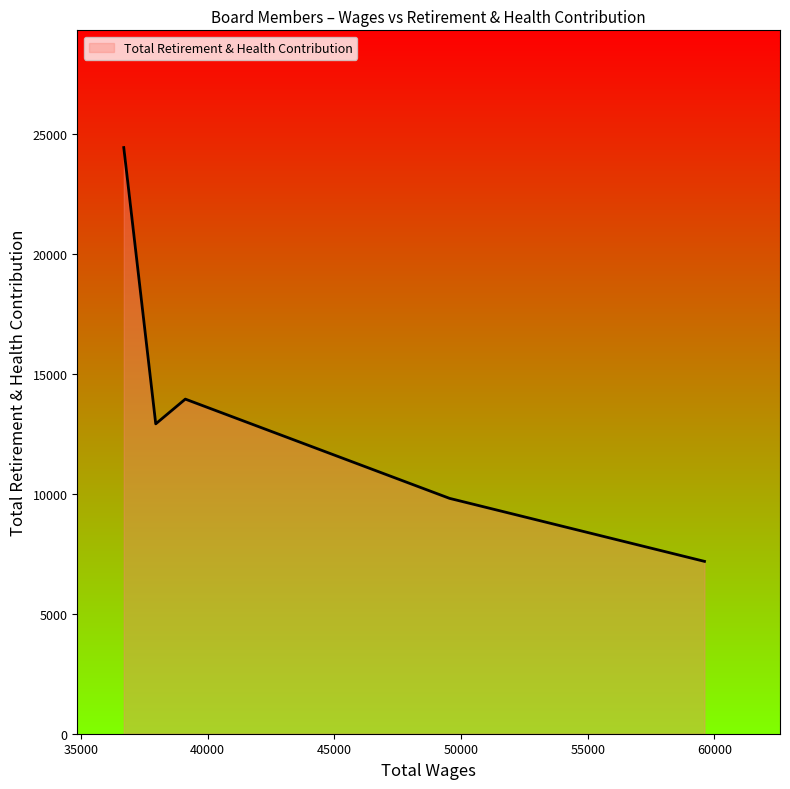

What is the difference between the second highest and minimum values?

6761